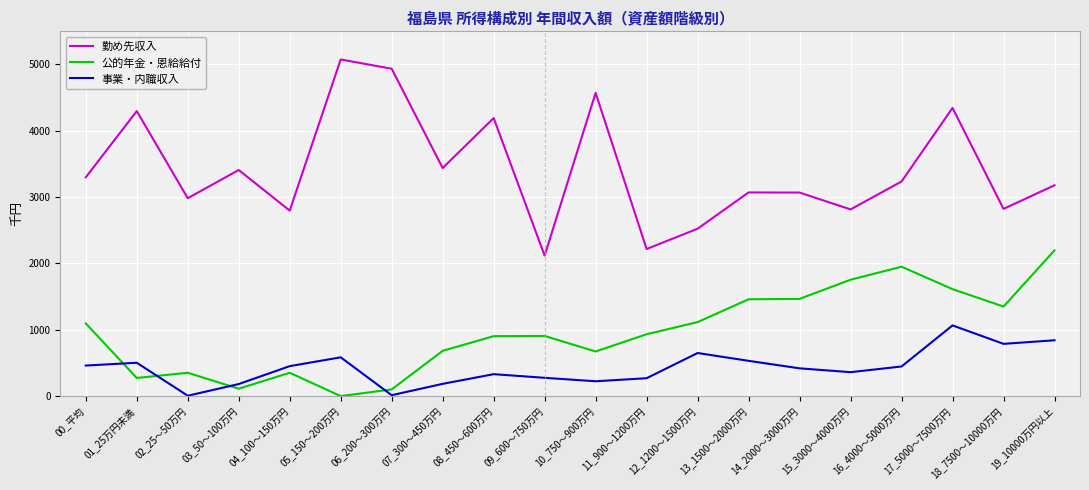

At which category does the chart reach its peak across all series?

05_150～200万円